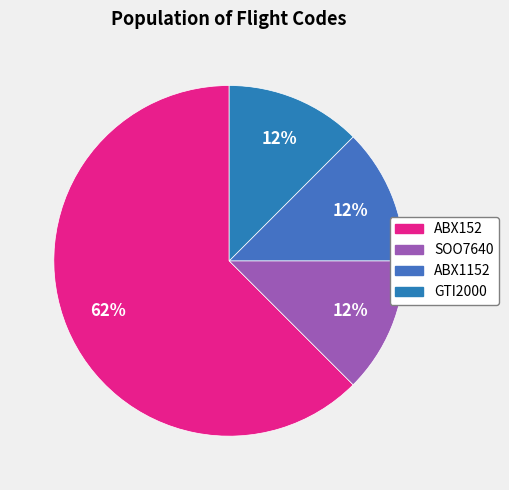

To the nearest percent, what is the average slice percentage?

25%